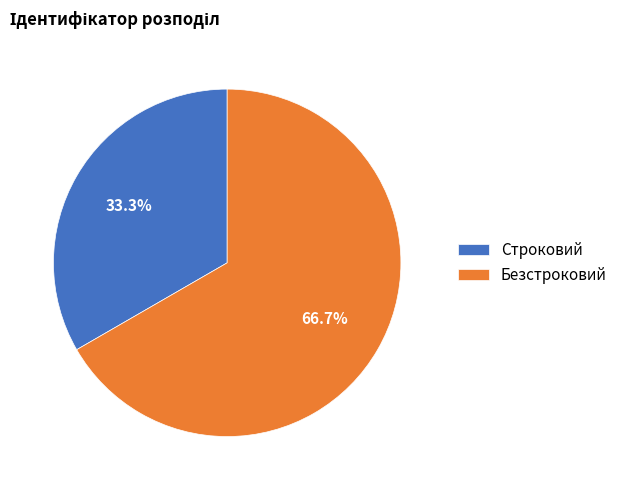

Does Безстроковий account for over 50% of the chart?

Yes